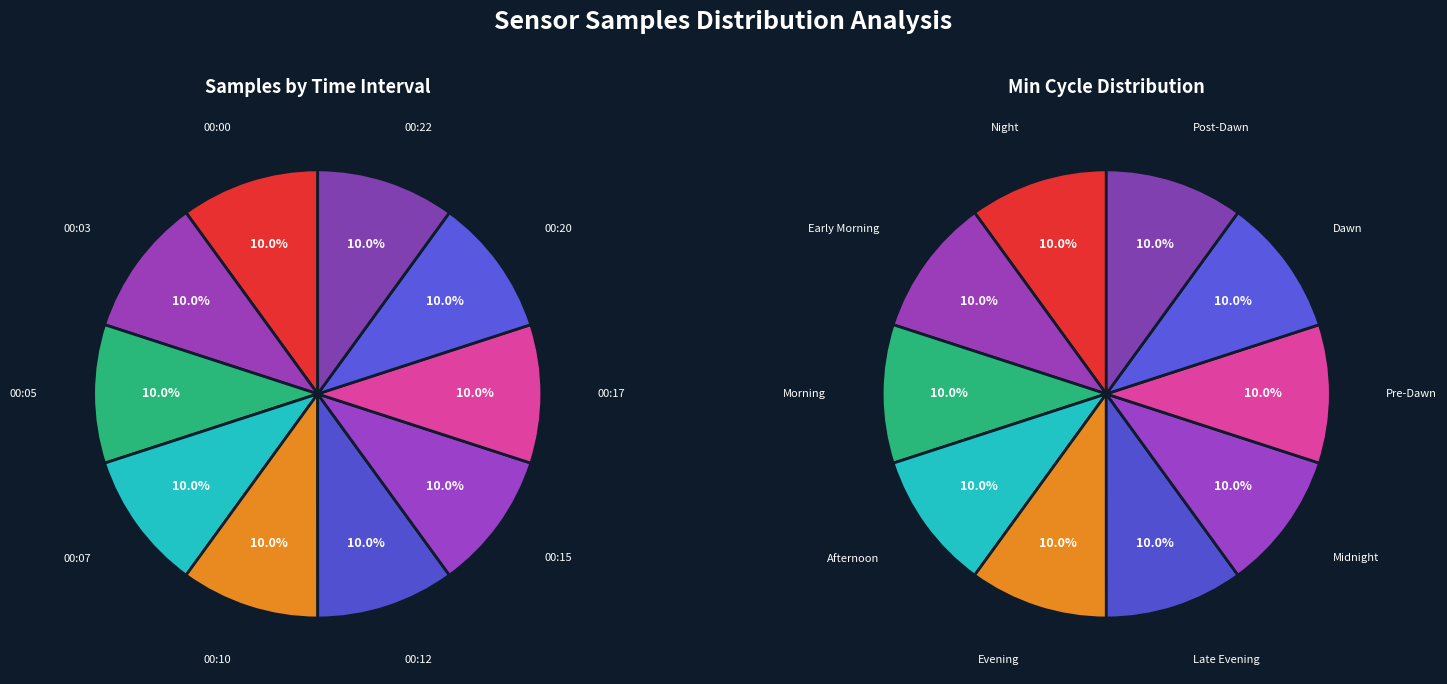

Count the number of slices in the pie.

10